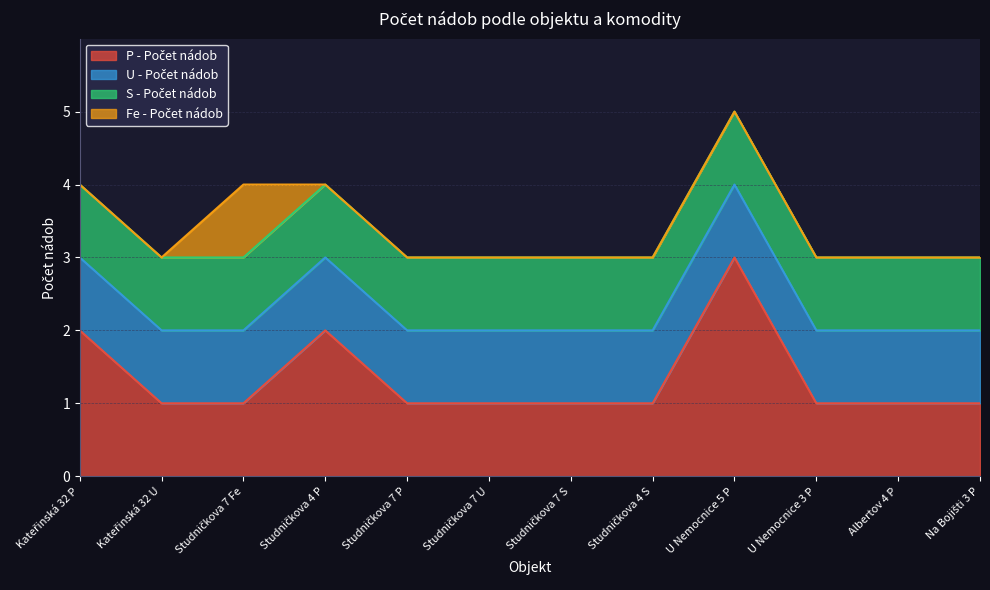

Which series has the largest total across all categories?

P - Počet nádob